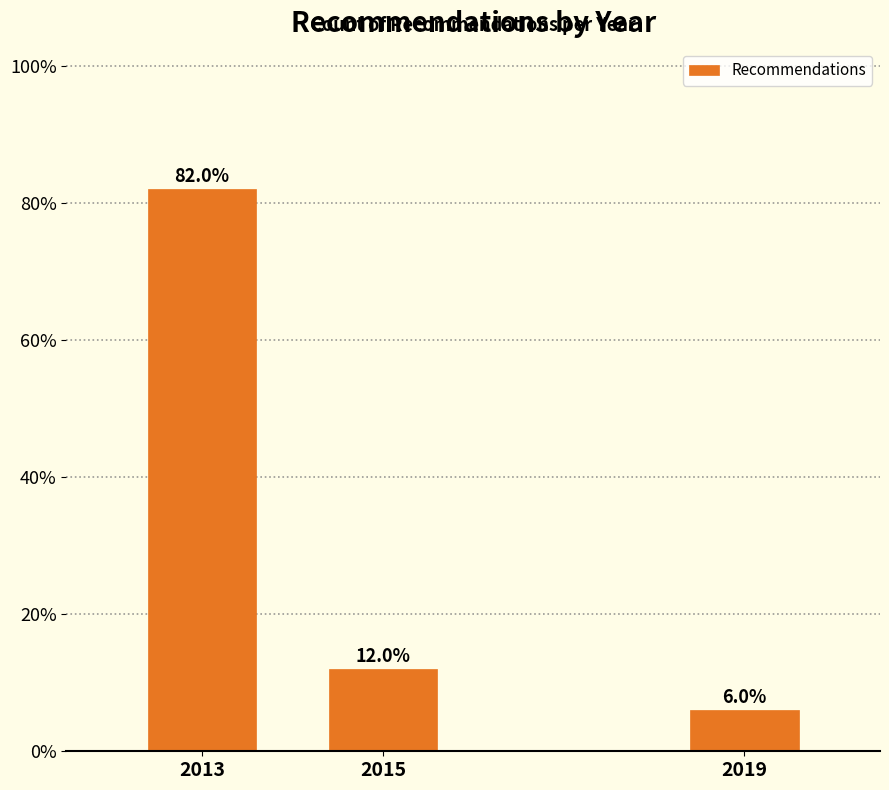

Reading left to right, what are all the values shown in this chart?

82	12	6